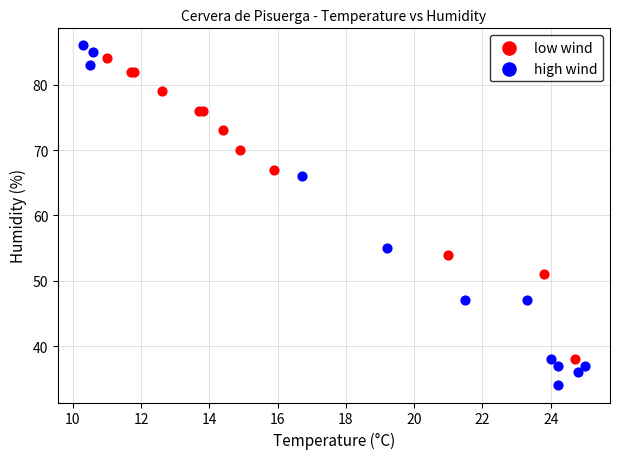

Which series reaches the minimum Y coordinate?

high wind